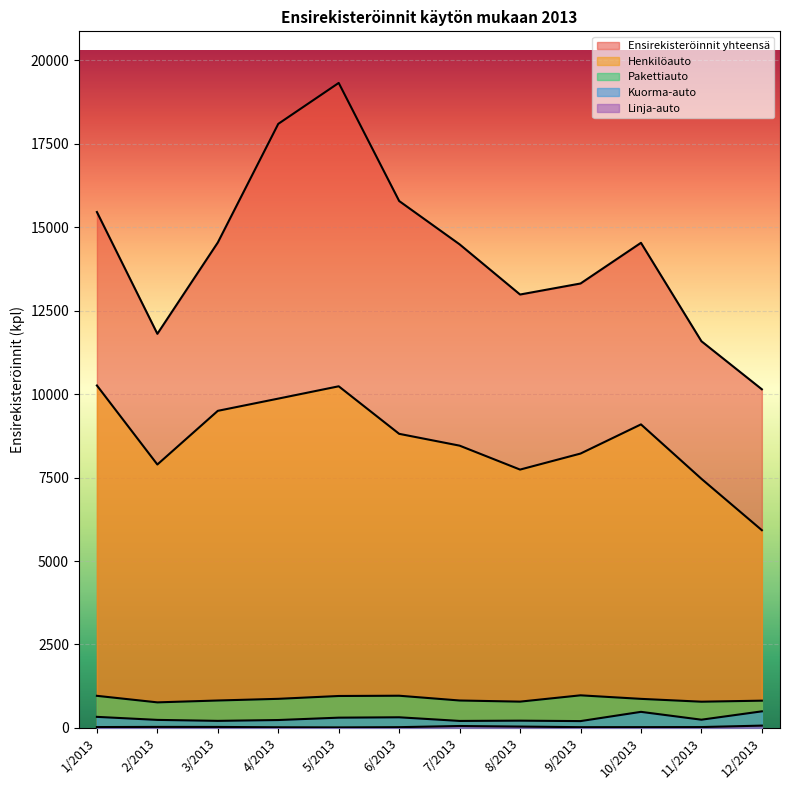

What is the label of the 11th point from the left?

11/2013